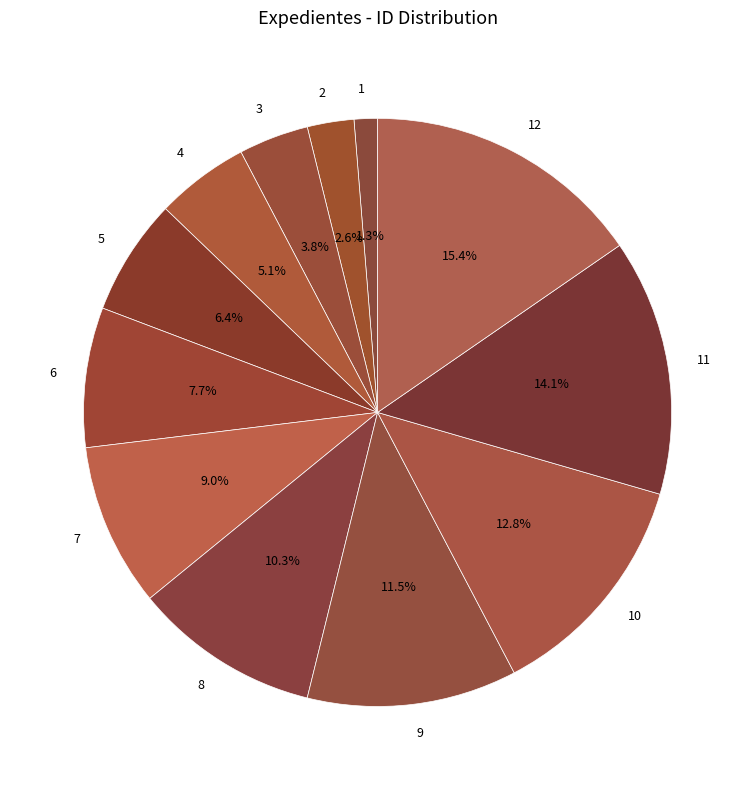

Between 11 and 4, which is larger?

11